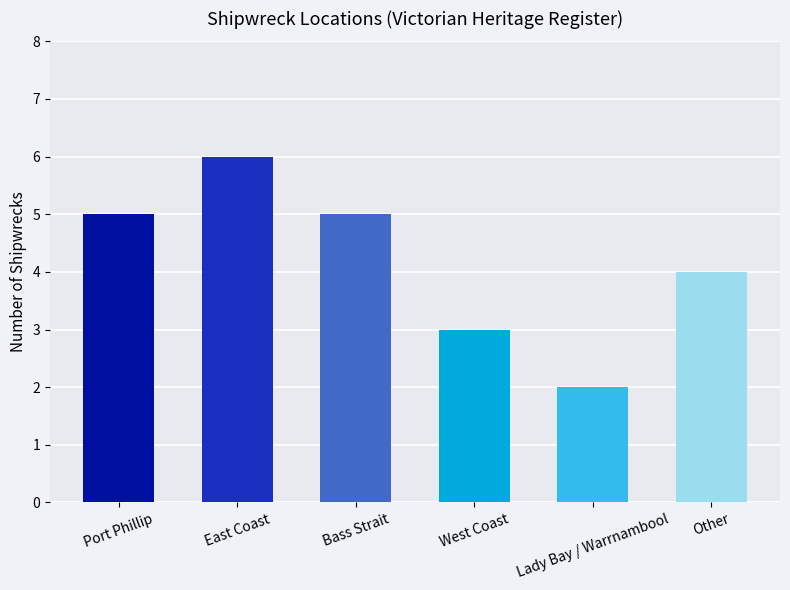

The chart shows a value of 2 at West Coast. True or false?

False